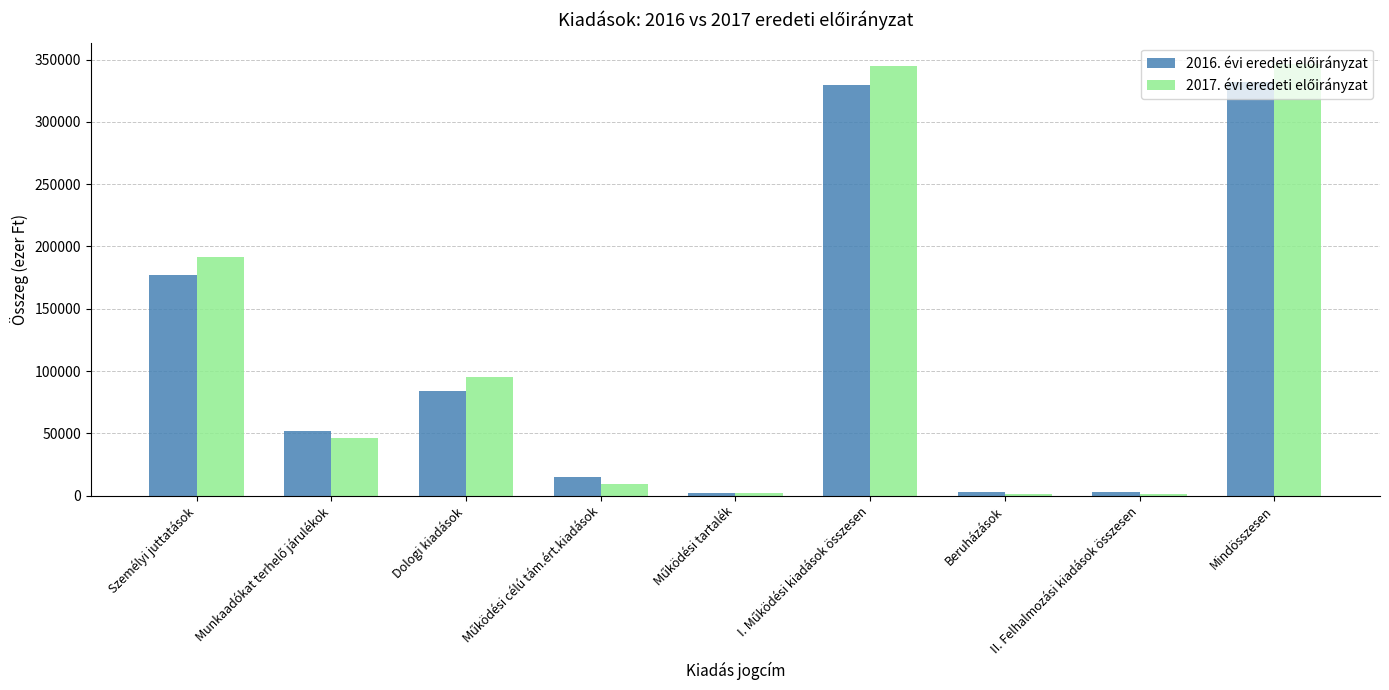

Rank the series by their average value, from lowest to highest.

2016. évi eredeti előirányzat, 2017. évi eredeti előirányzat